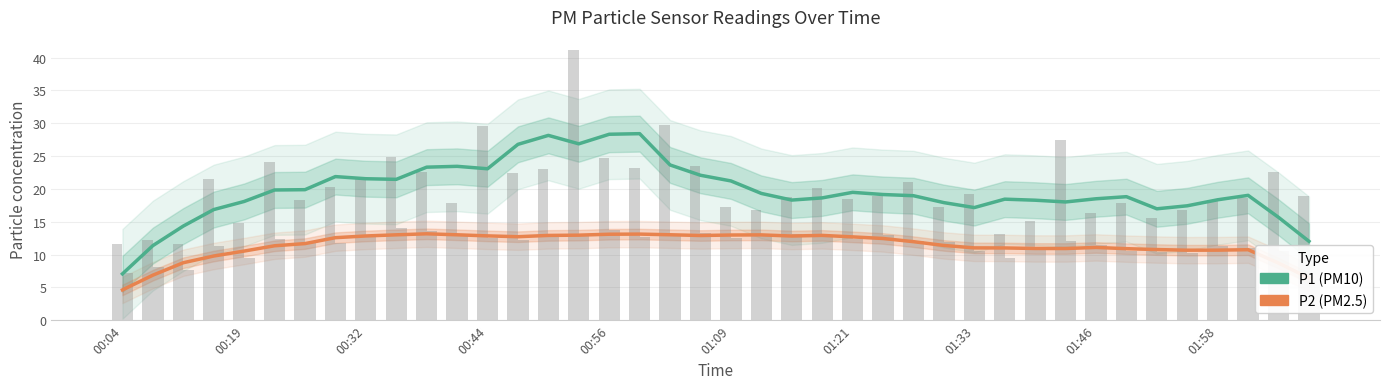

What is the difference between the second highest and second lowest values in the P2 (PM2.5) series?

6.7